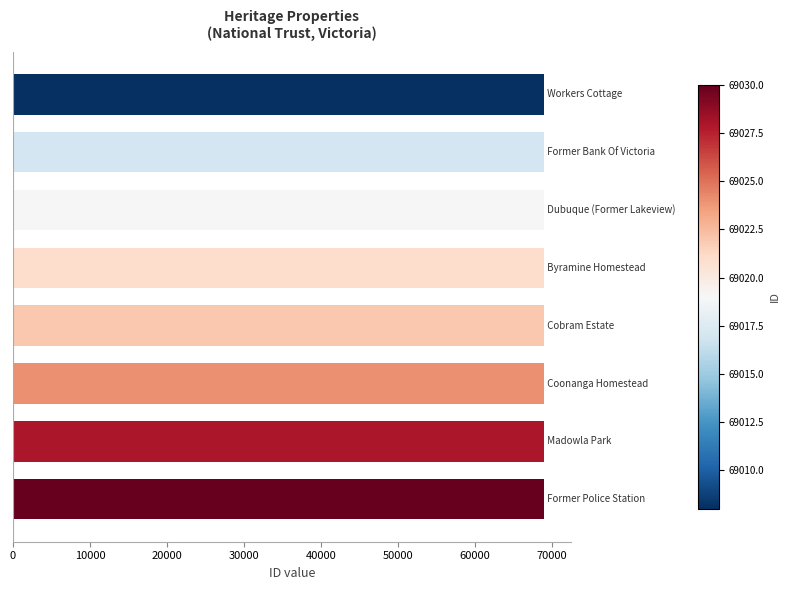

What is the smallest value displayed?

69008